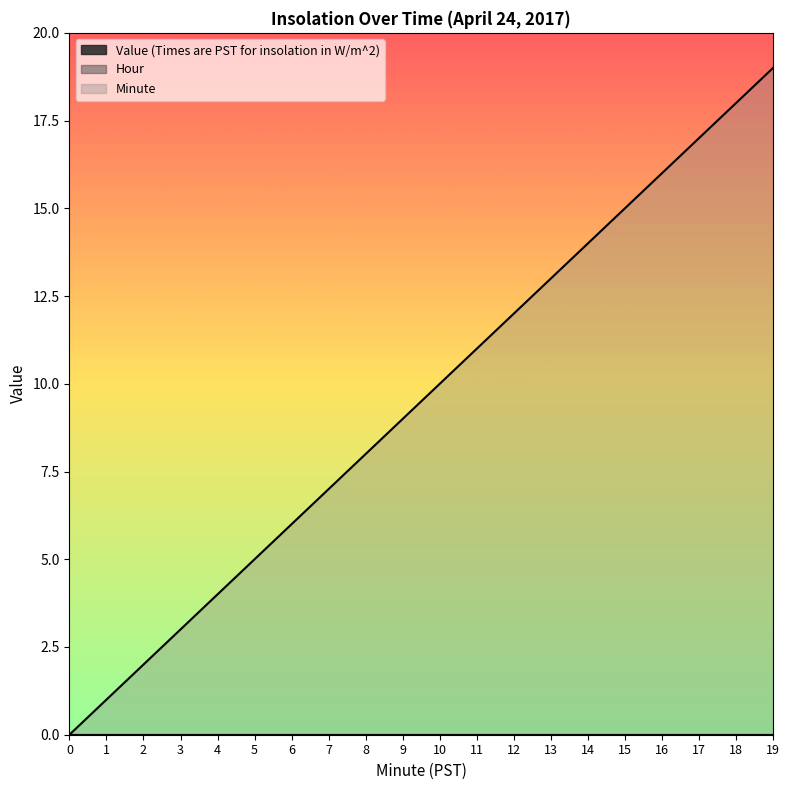

Reading left to right, list all the values displayed in this chart.

Value (Times are PST for insolation in W/m^2): 0=0	1=0	2=0	3=0	4=0	5=0	6=0	7=0	8=0	9=0	10=0	11=0	12=0	13=0	14=0	15=0	16=0	17=0	18=0	19=0
Hour: 0=0	1=0	2=0	3=0	4=0	5=0	6=0	7=0	8=0	9=0	10=0	11=0	12=0	13=0	14=0	15=0	16=0	17=0	18=0	19=0
Minute: 0=0	1=1	2=2	3=3	4=4	5=5	6=6	7=7	8=8	9=9	10=10	11=11	12=12	13=13	14=14	15=15	16=16	17=17	18=18	19=19